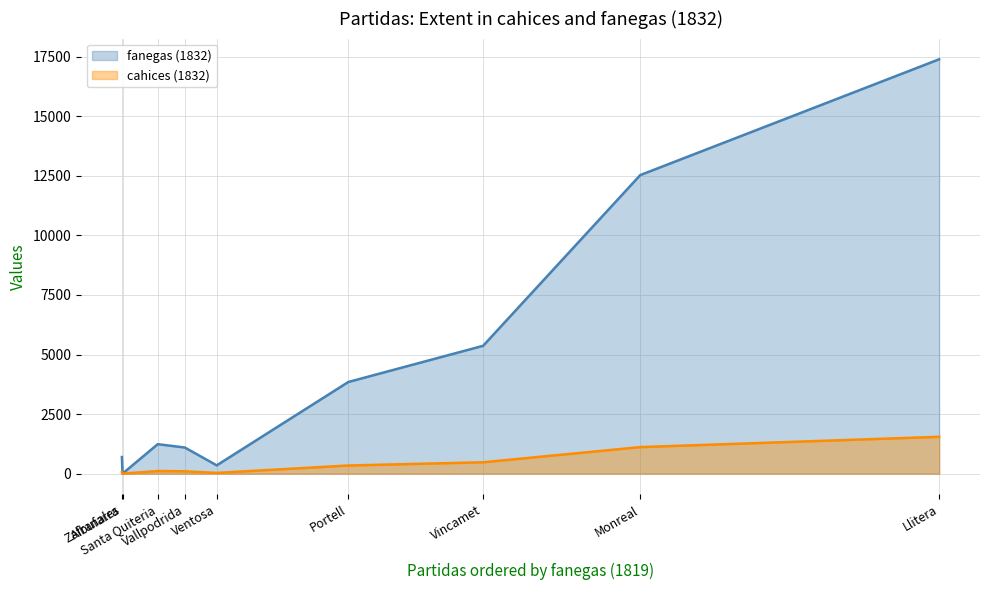

At how many categories does at least one series exceed 1912?

4